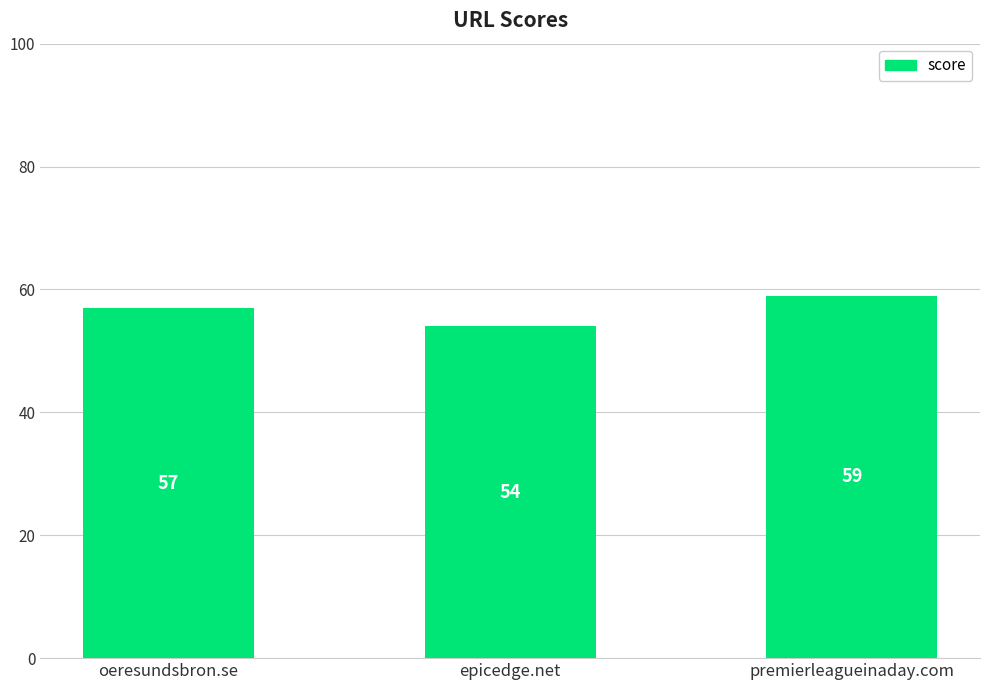

Approximately how many times larger is the value at epicedge.net compared to premierleagueinaday.com?

0.9